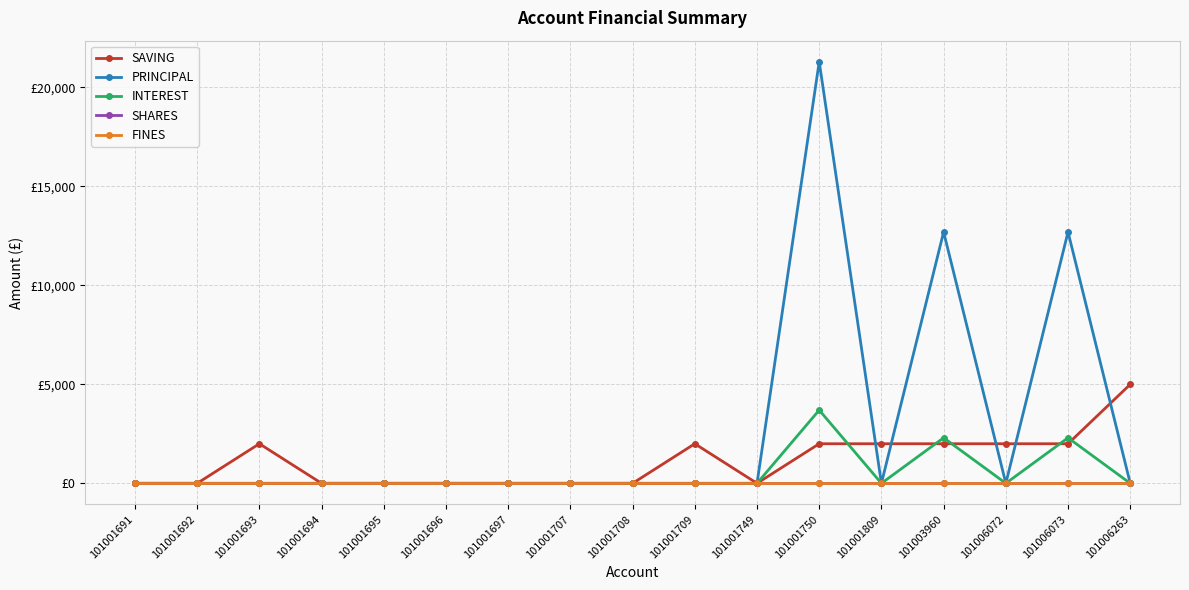

Is this an area chart (filled region under the line)?

No